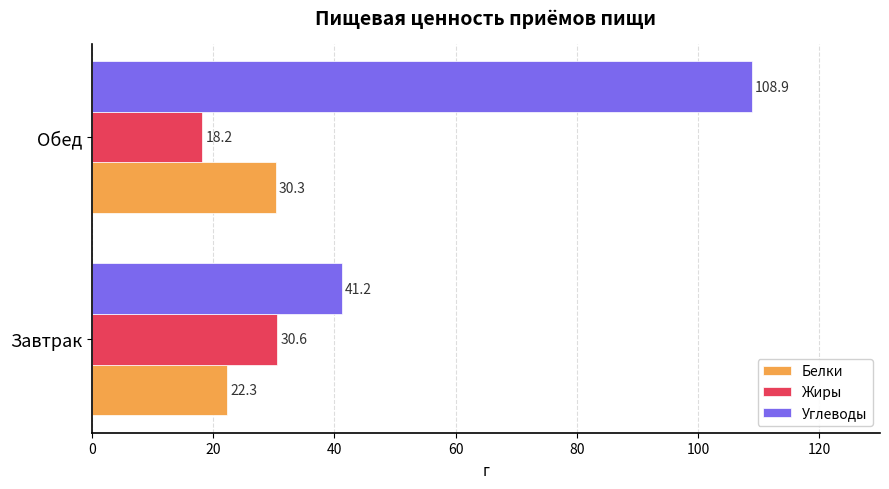

At which label does Белки reach its minimum?

Завтрак